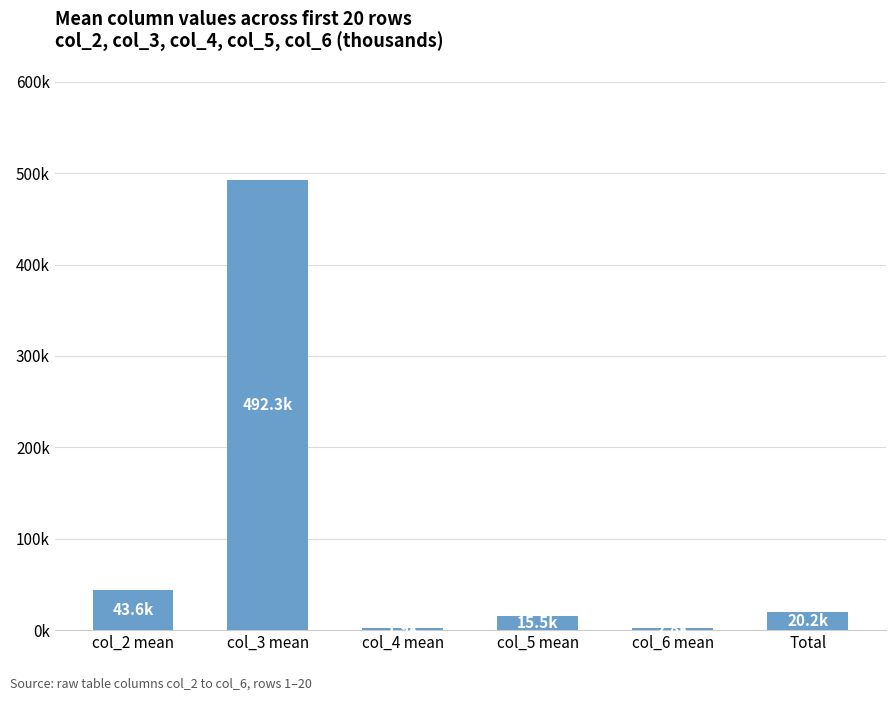

Reading left to right, list all the values displayed in this chart.

43.6	492.3	1.9	15.5	2.8	20.2